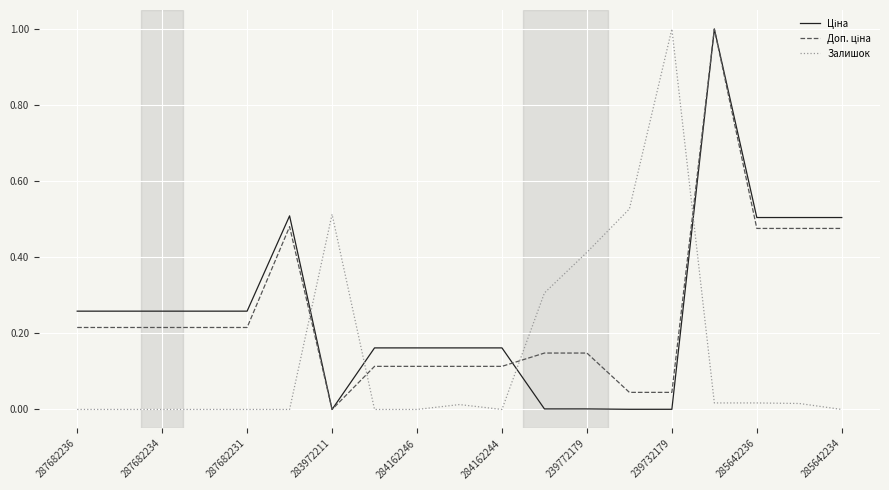

In Доп. ціна, how many points are higher than both neighbors (excluding endpoints)?

2